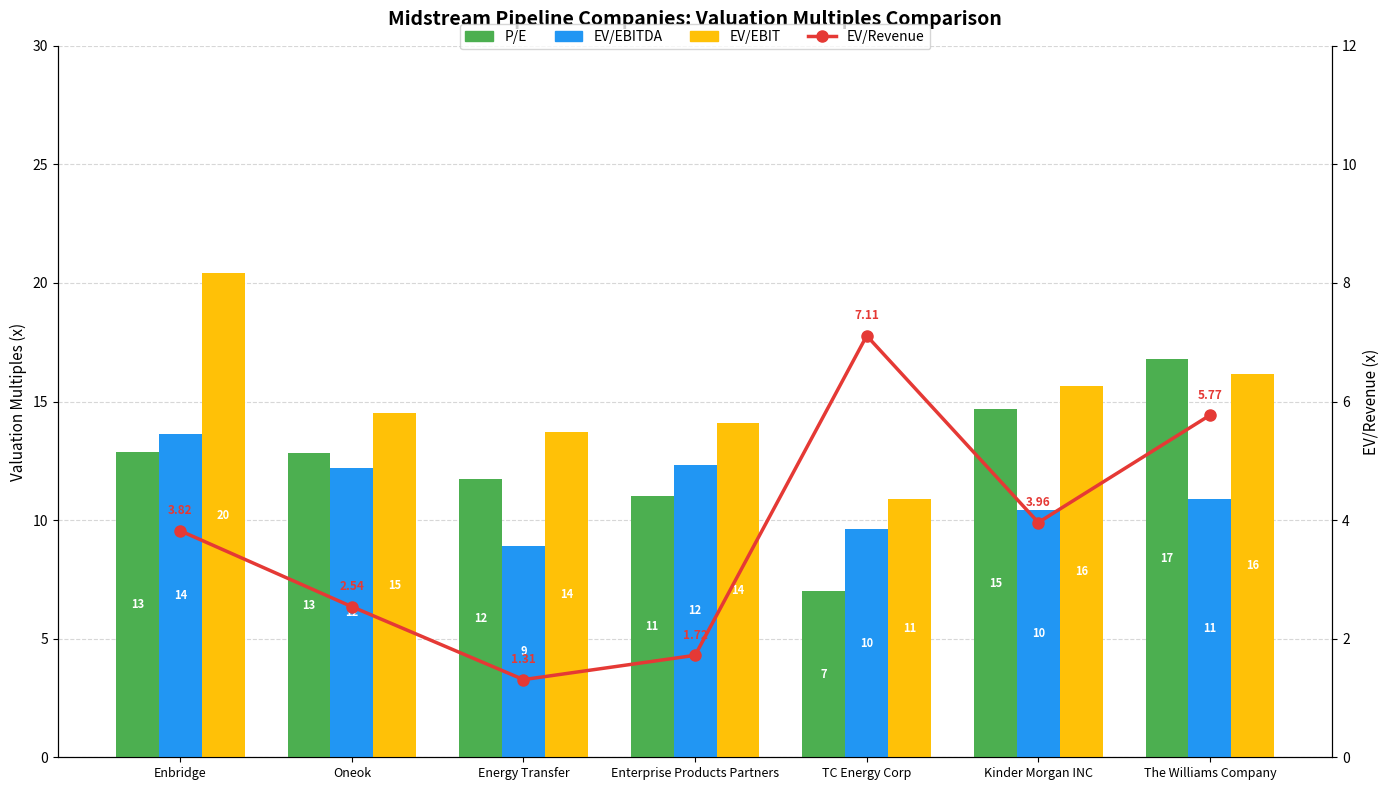

What is the approximate value of EV/EBIT at TC Energy Corp?

10.9